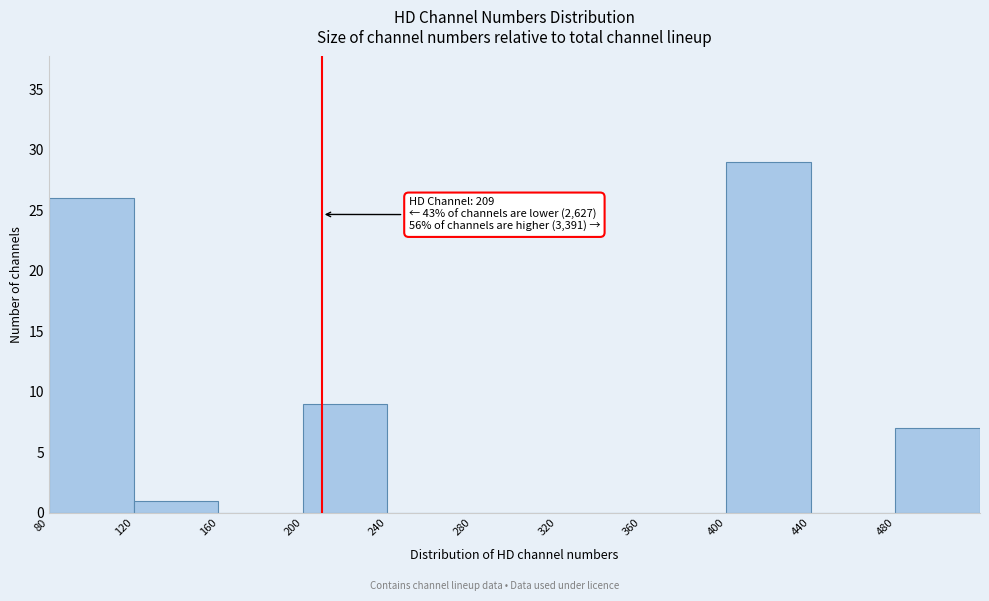

Over which range of the x-axis is the bar tallest?

400 to 440